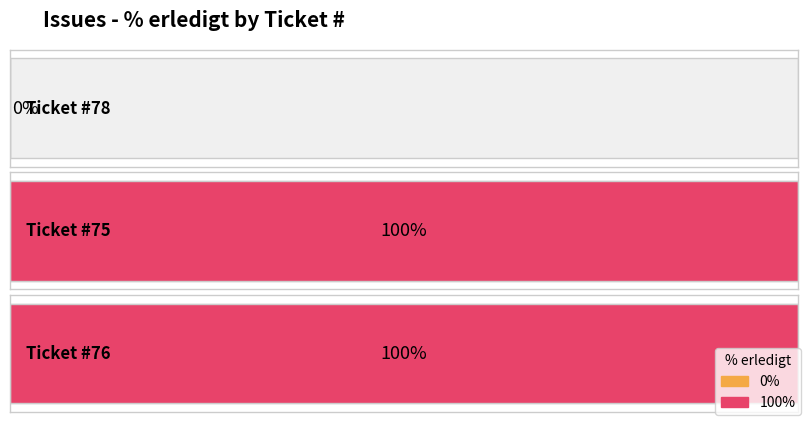

The value at 78 is 54. True or false?

False